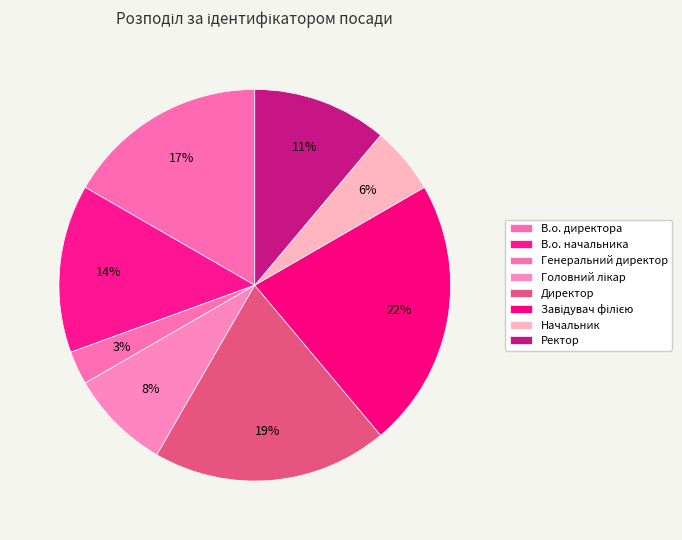

Which has a higher value, Начальник or Ректор?

Ректор